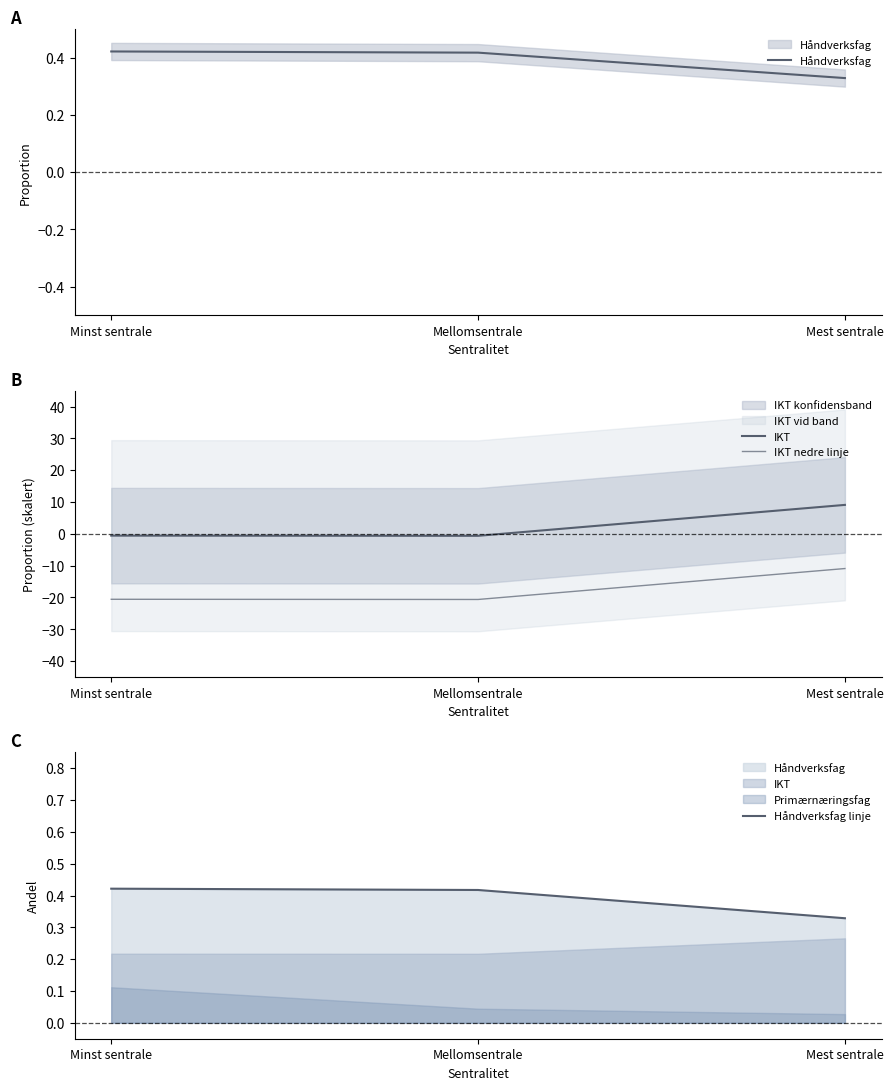

What value does the IKT nedre linje series have at Minst sentrale?

-20.6